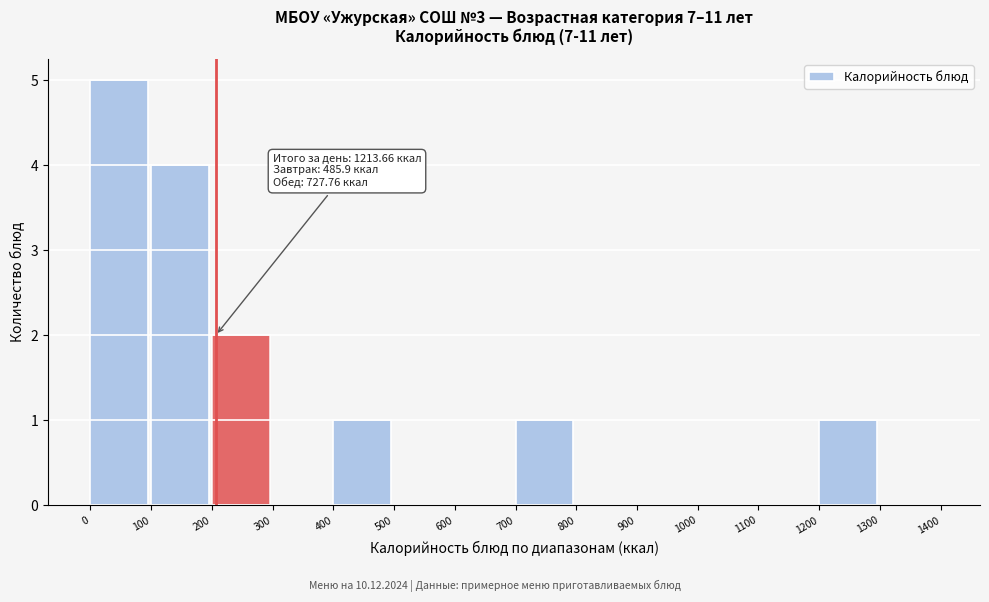

Over which range of the x-axis is the bar tallest?

0 to 100